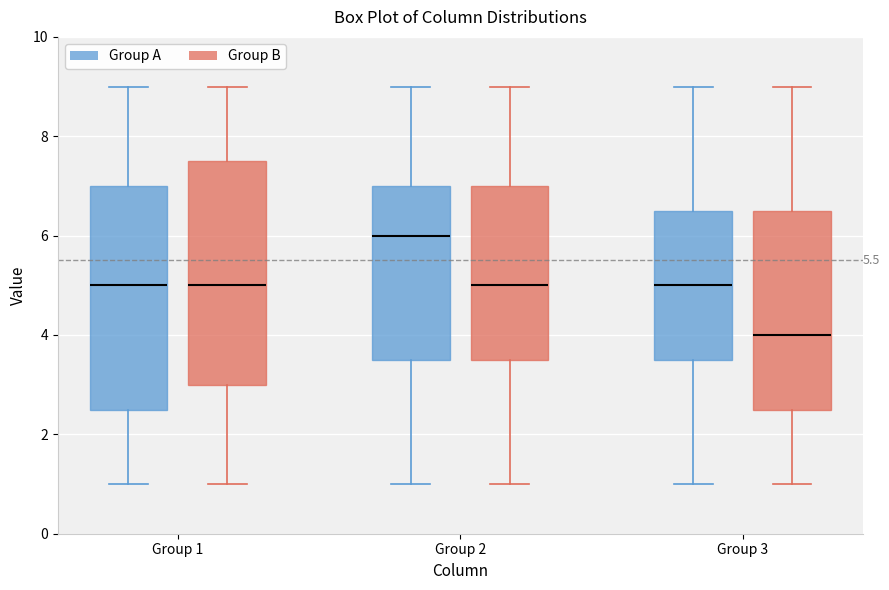

Where is the upper edge of the box for Group 3 (Group A) on the y-axis? The values are not printed on the chart, so give them approximately, as read against the axis.

6.6